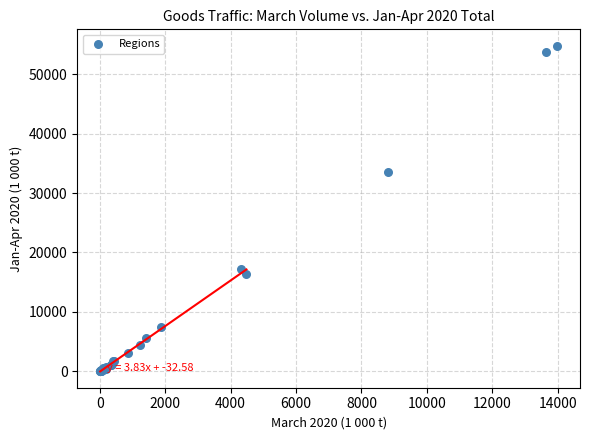

What Y value in the scatter plot is closest to 27410?

33575.3